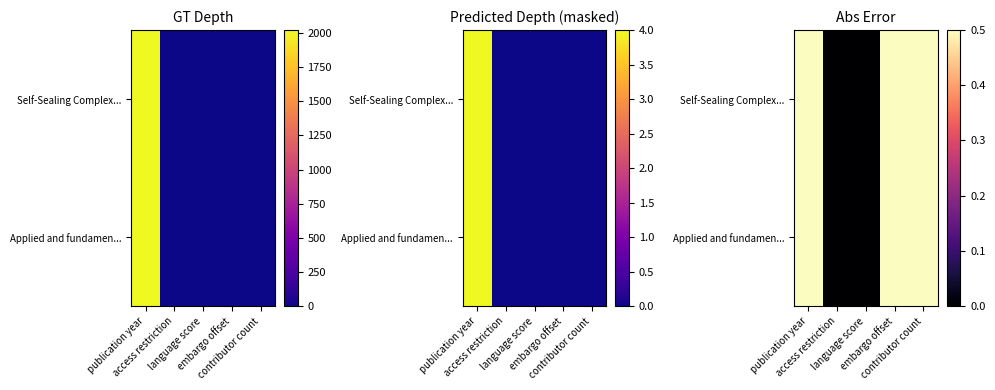

At which category is the sum across all series the highest?

publication year